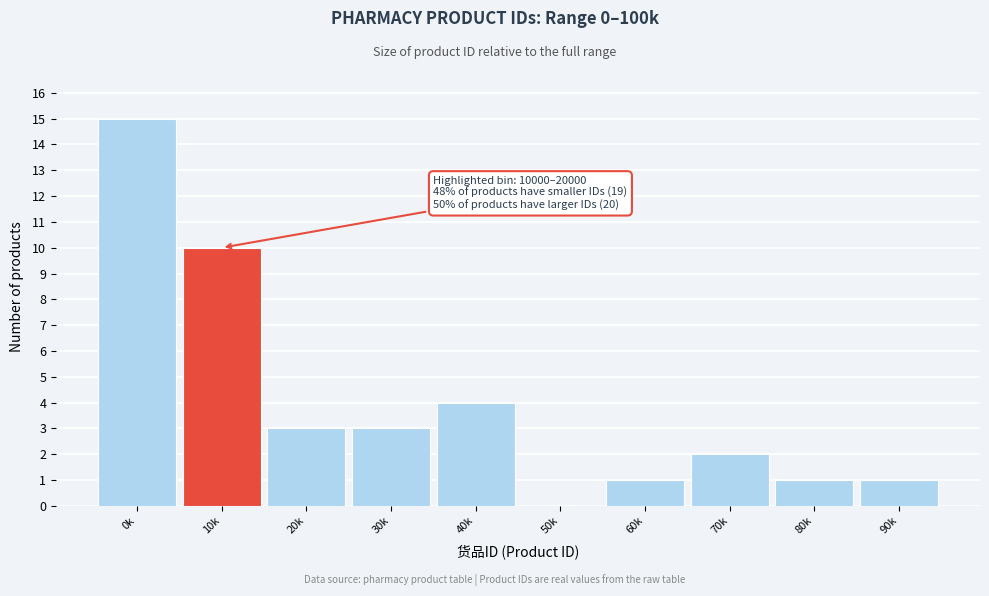

Reading left to right, transcribe all the data shown in this chart.

0k=15	10k=10	20k=3	30k=3	40k=4	50k=0	60k=1	70k=2	80k=1	90k=1